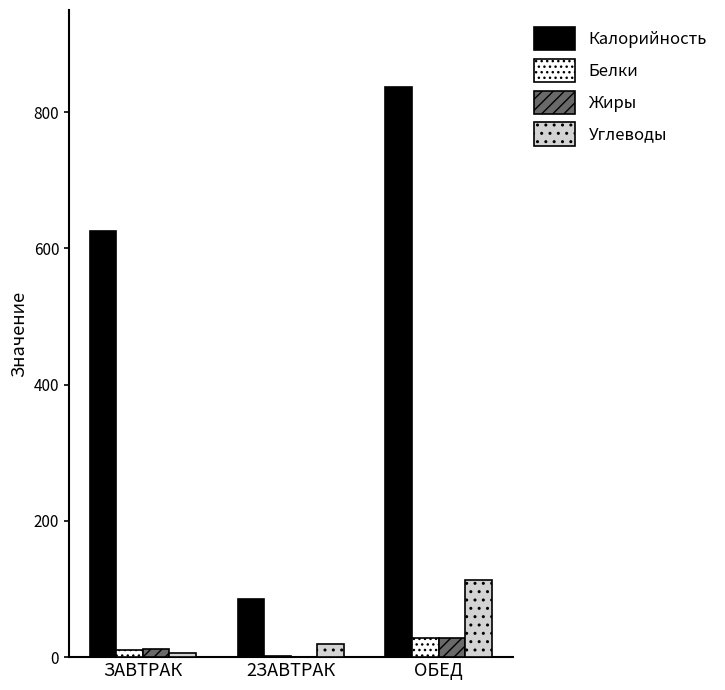

Between ЗАВТРАК and ОБЕД, which series saw the biggest shift?

Калорийность